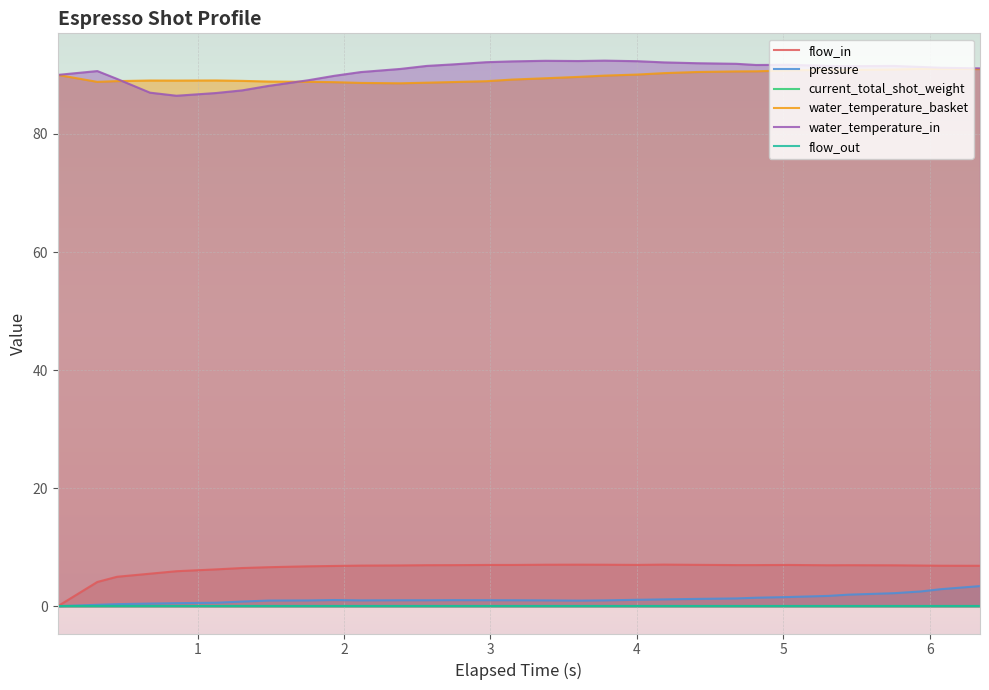

True or false: pressure and water_temperature_in cross at least once.

False